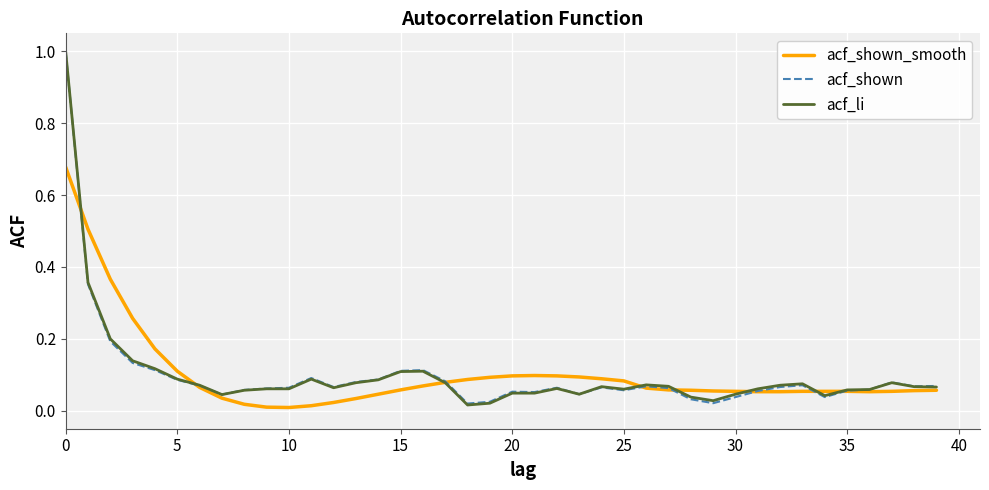

What is the highest value of the acf_shown series?

1.0